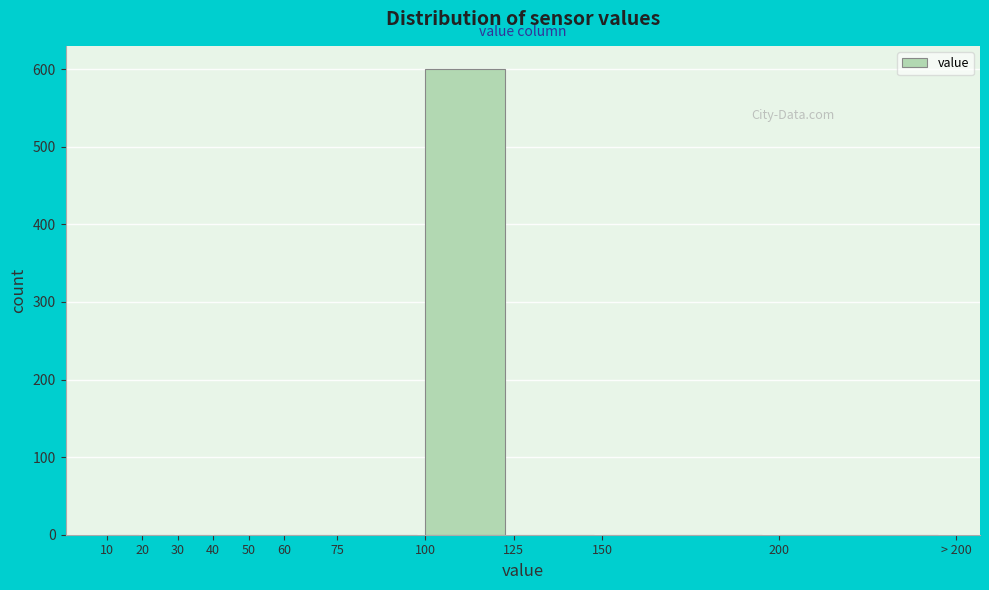

Reading left to right, extract all data points from this chart.

10=0	20=0	30=0	40=0	50=0	60=0	75=0	100=600	125=0	150=0	200=0